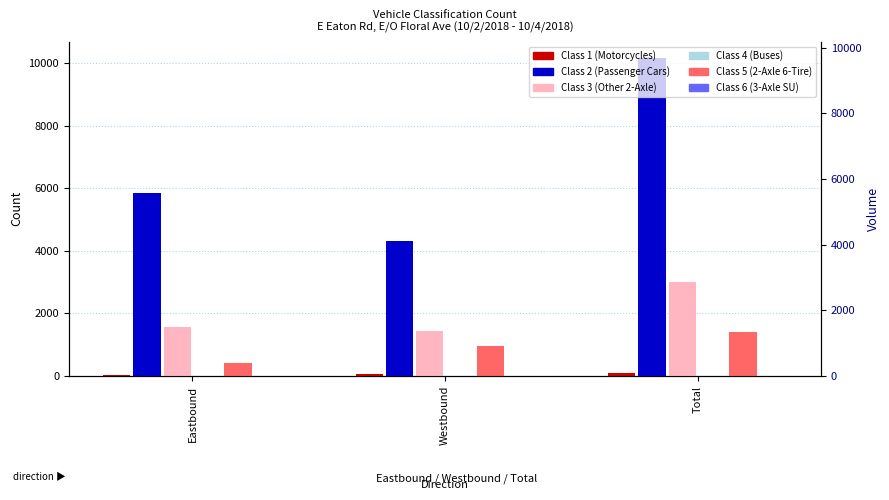

What is the sum of the Class 6 values at Eastbound and Westbound?

7